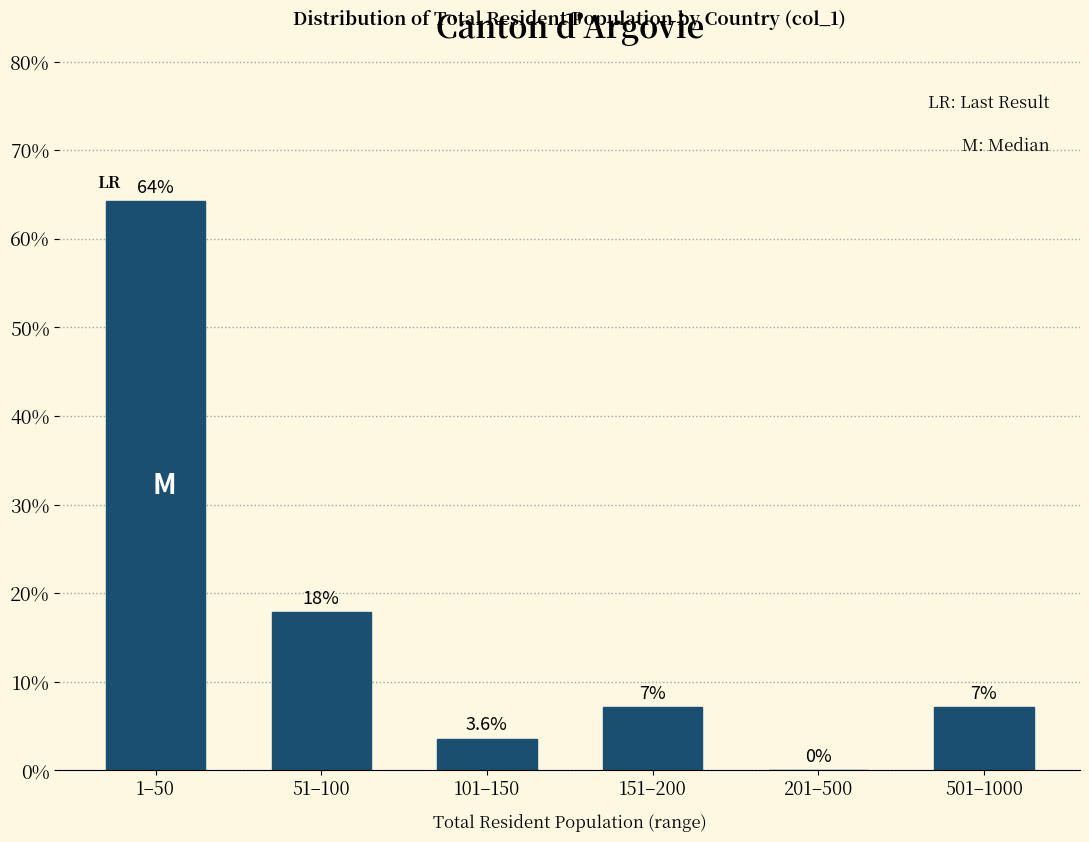

What is the greatest value displayed?

64.3